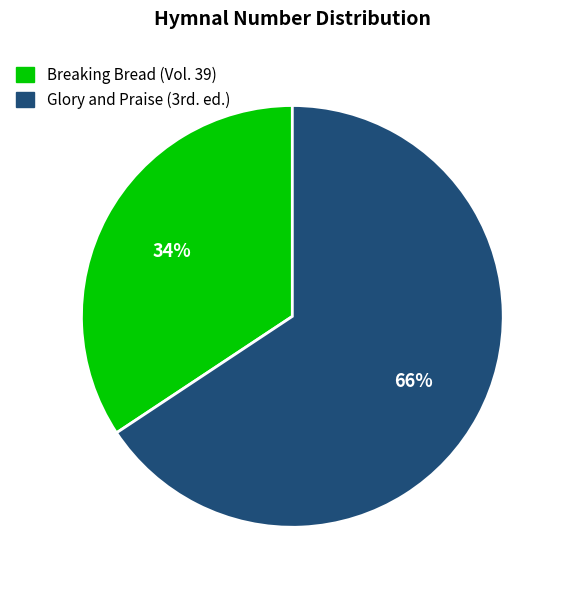

What is the smallest slice in the pie chart?

Breaking Bread (Vol. 39)